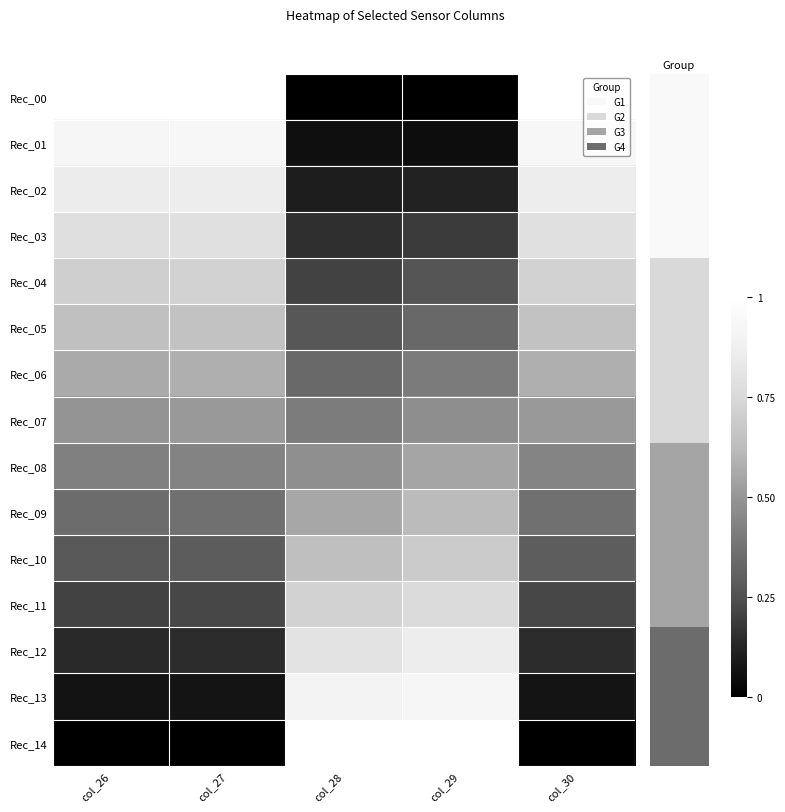

What is the total value across all series at col_26?

7.4